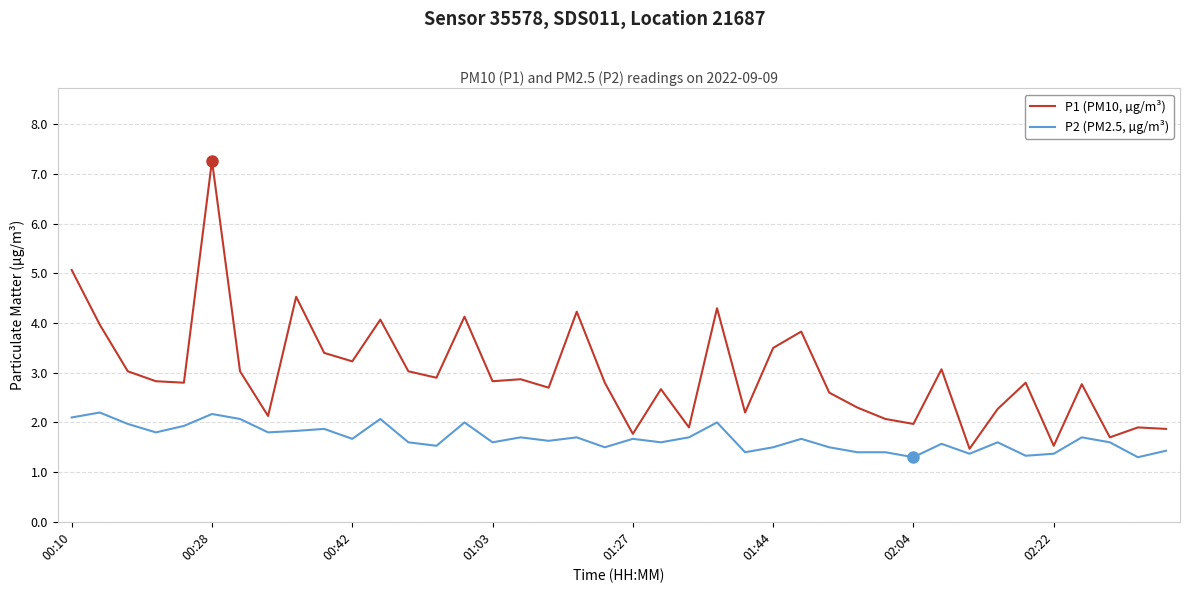

What is the smallest value displayed?

1.3